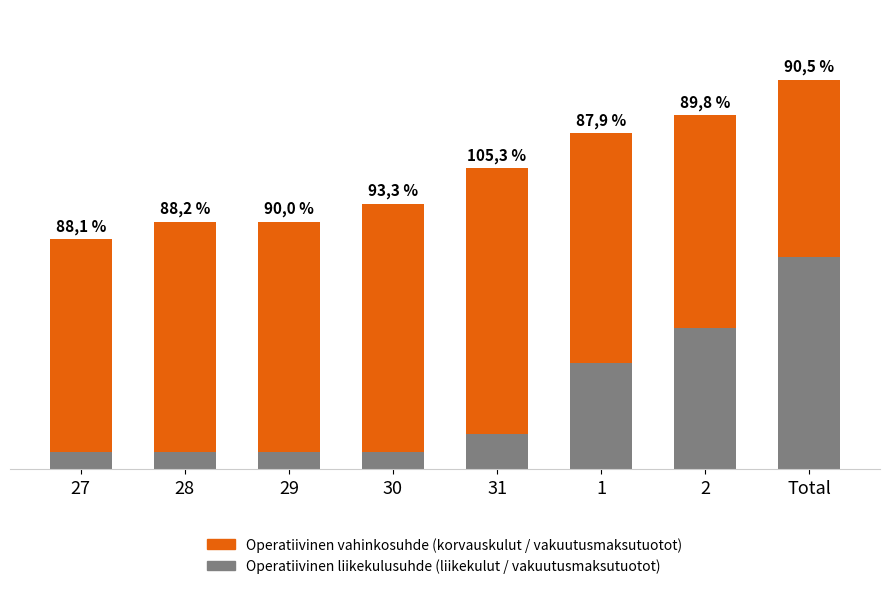

Are the bars grouped side by side (vs. stacked)?

No